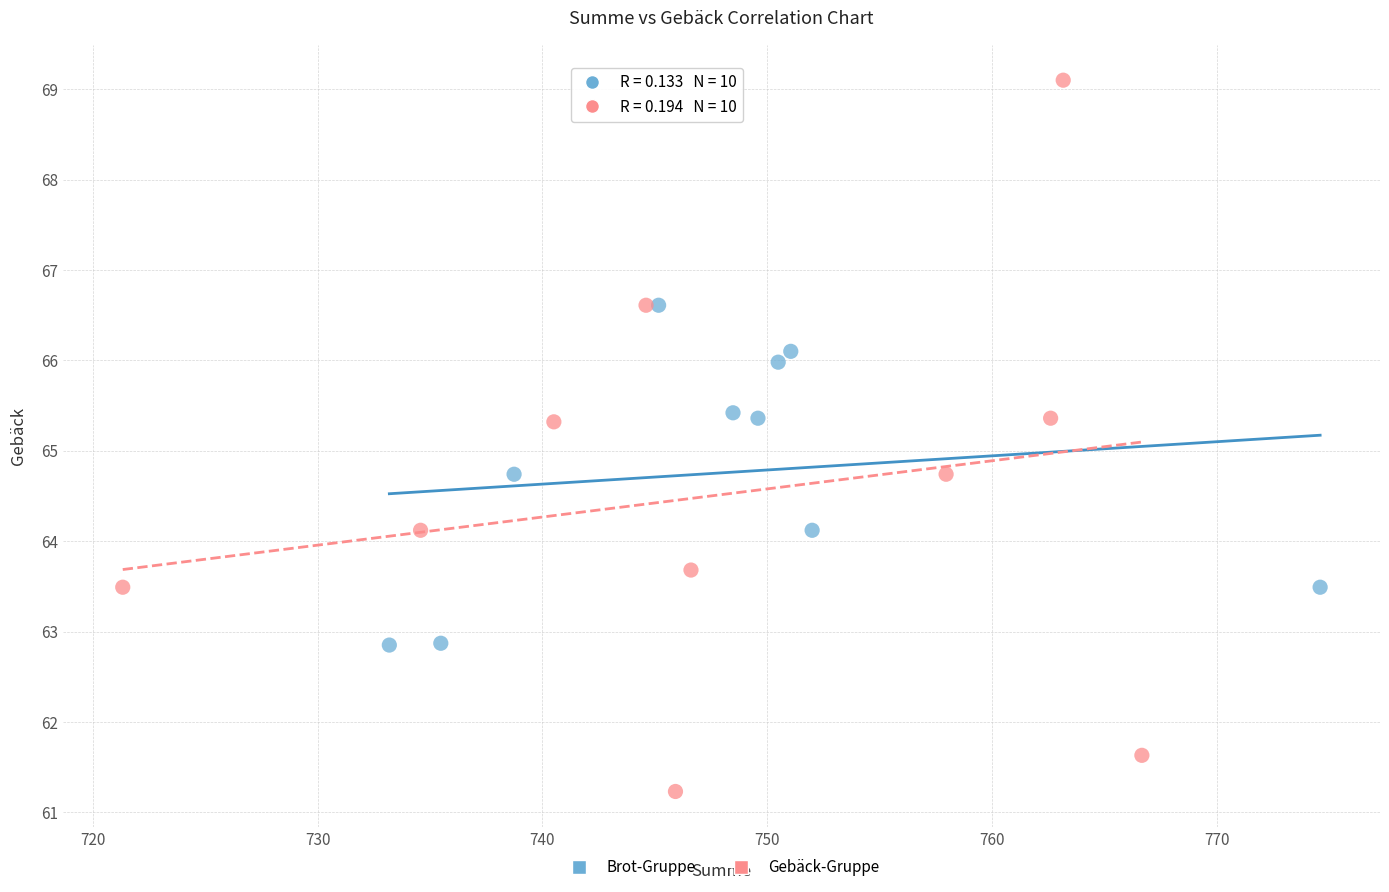

Which series has the widest spread of Y values?

Gebäck-Gruppe